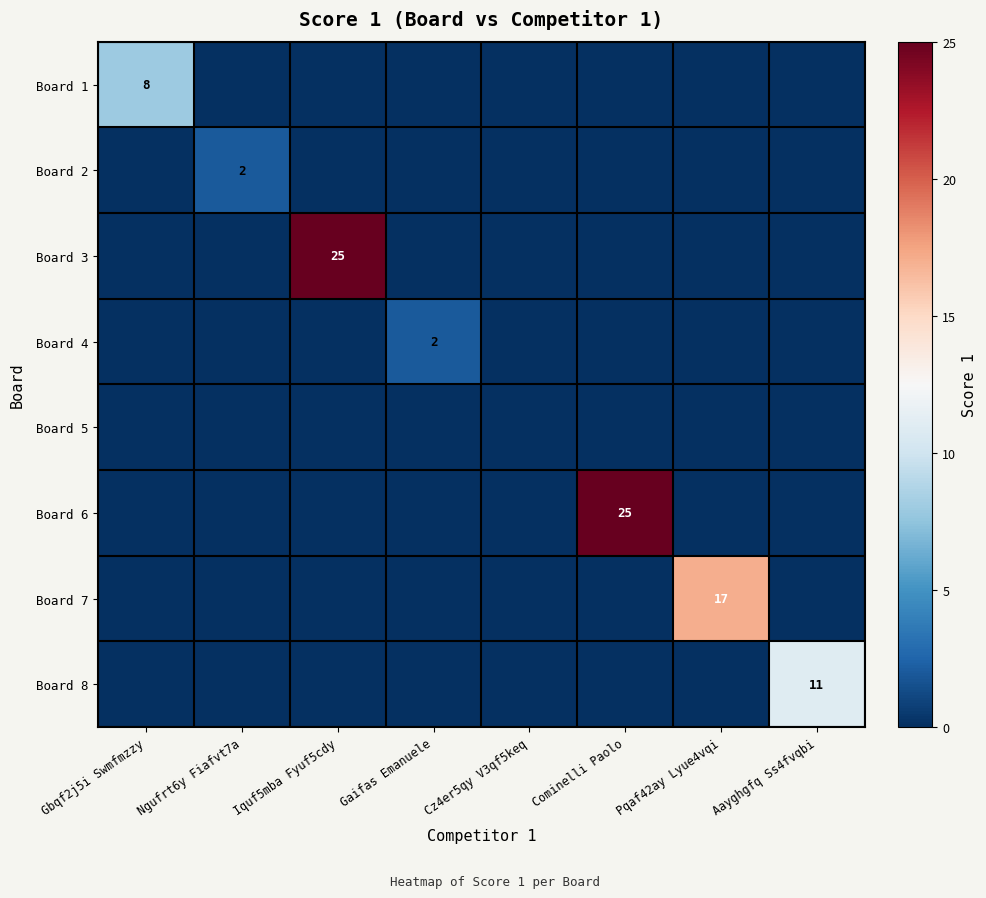

Is it true that Board 8 equals 7 at Gaifas Emanuele?

False